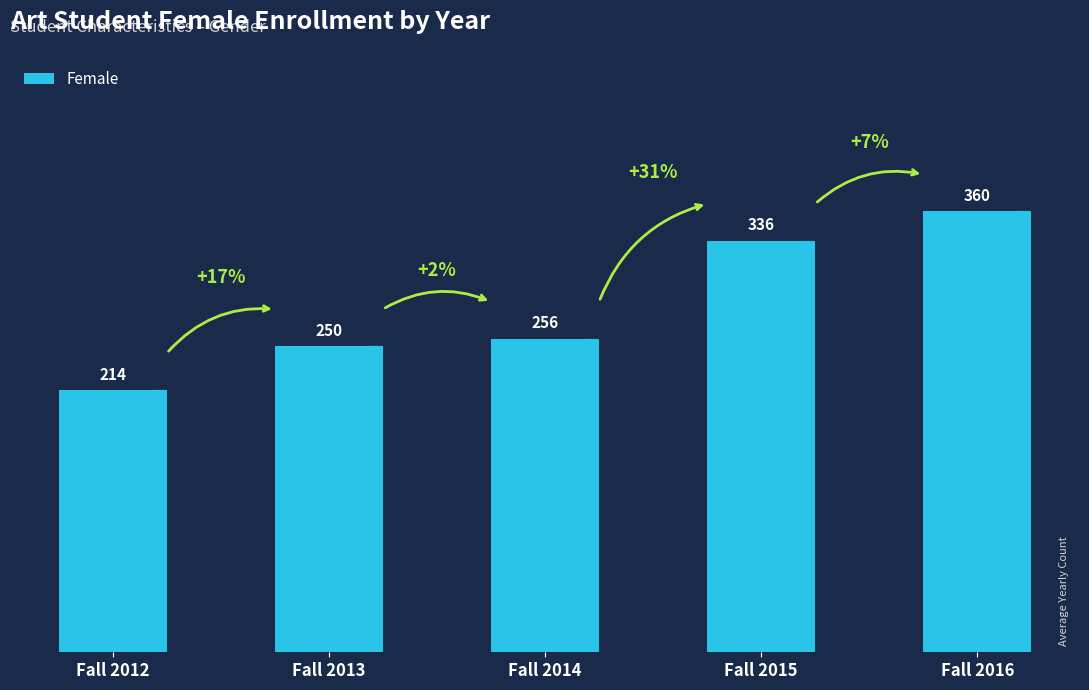

Is it true that the value at Fall 2012 is 330?

False